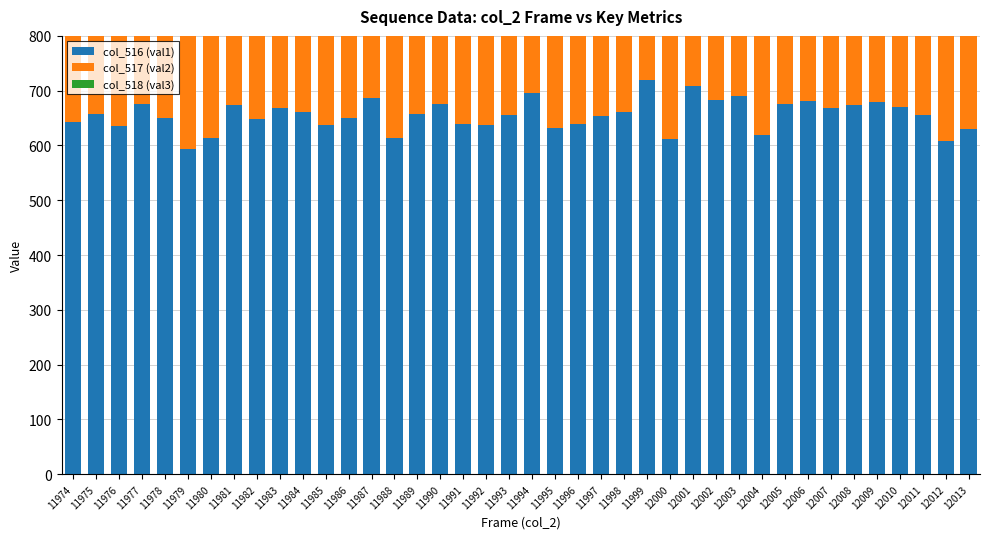

How many data points in col_517 (val2) are above 657?

19